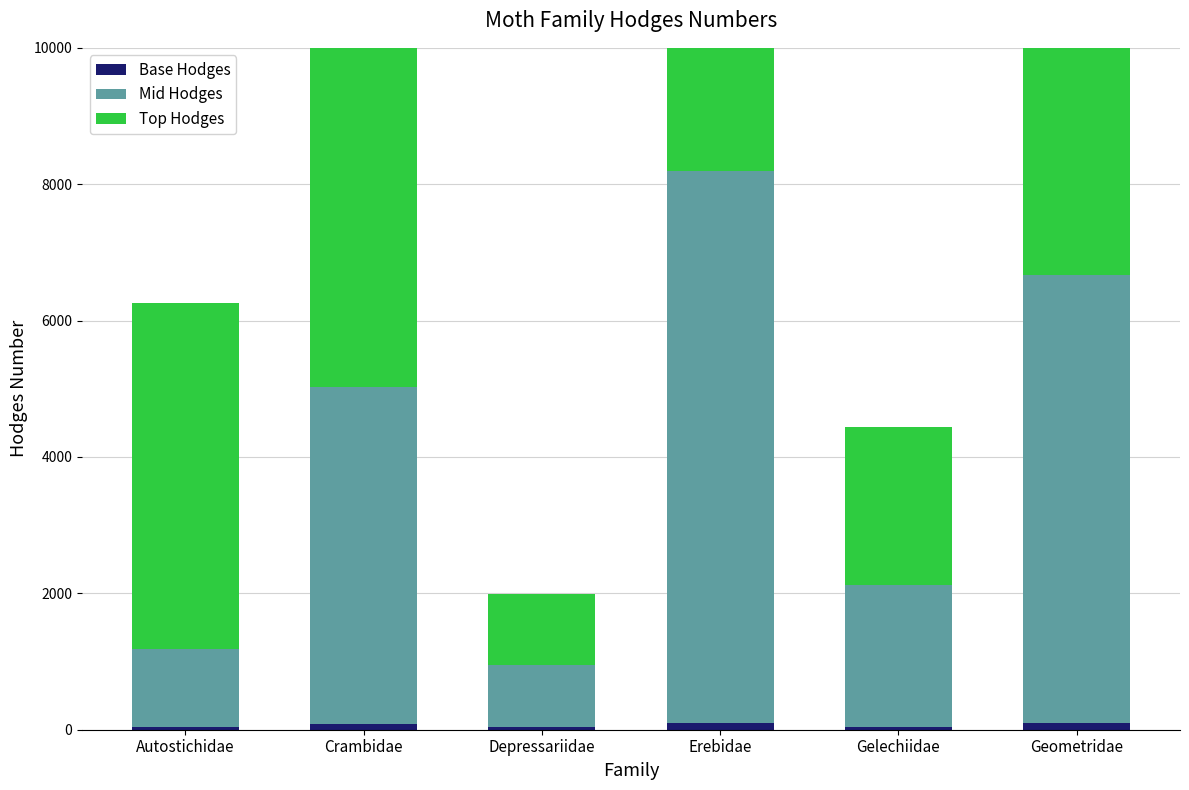

Which series has the widest spread of values?

Top Hodges